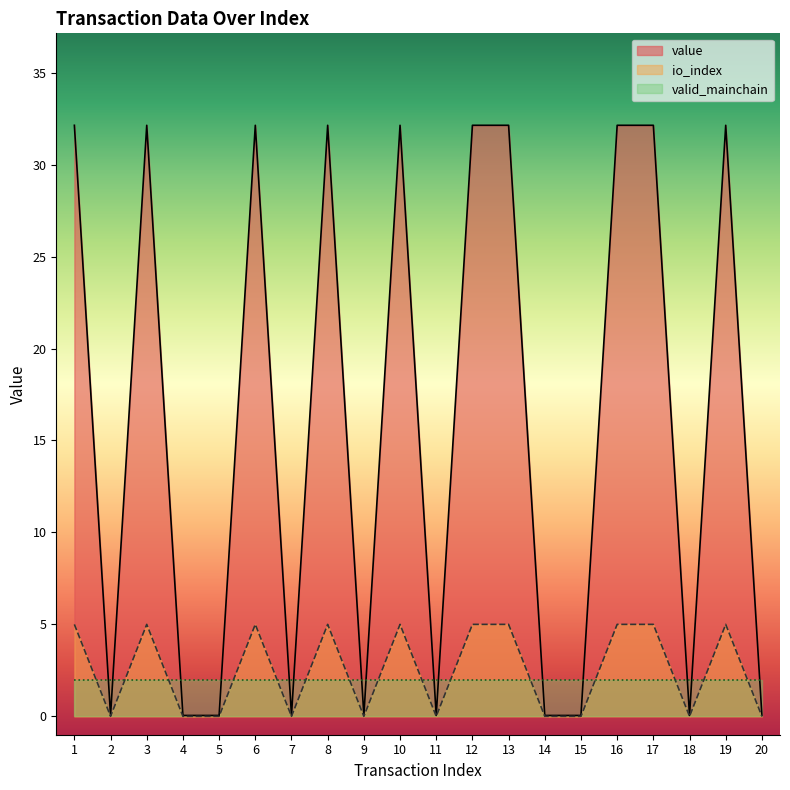

True or false: value and io_index cross at least once.

False